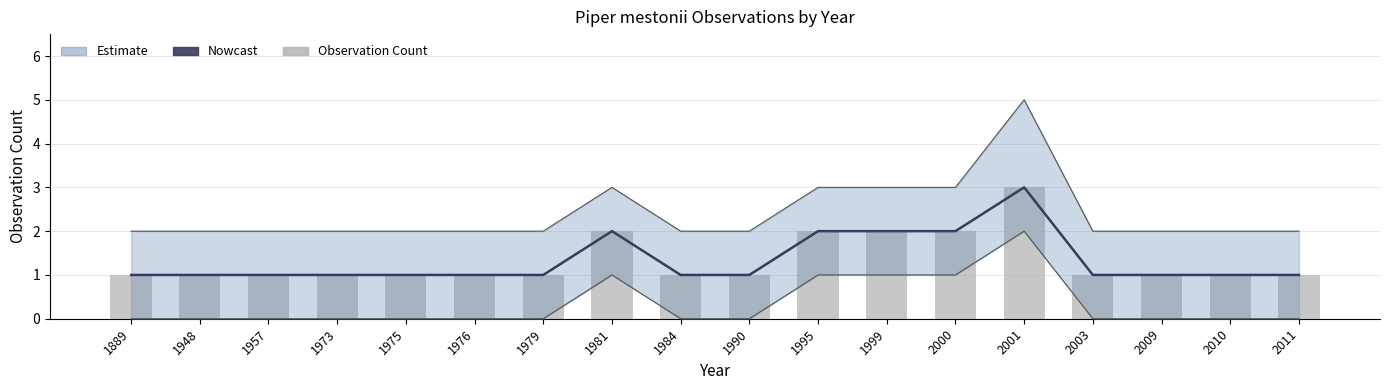

What value does the Observation Count series have at 2001?

3